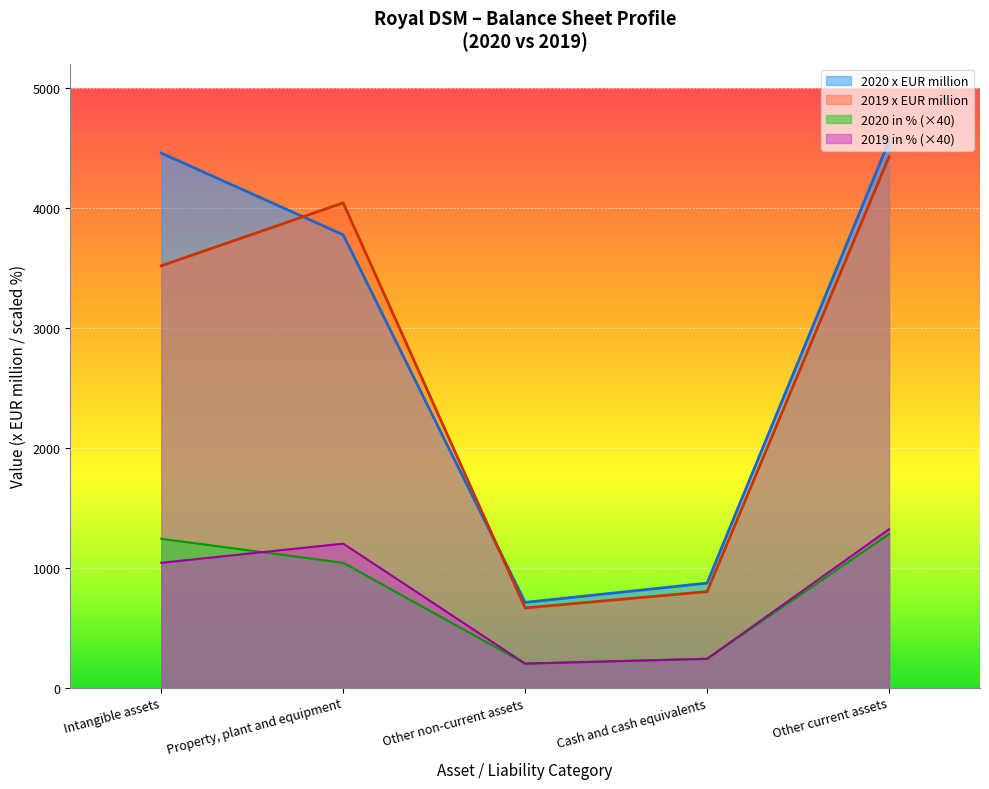

At which category does 2020 x EUR million reach its first local valley?

Other non-current assets